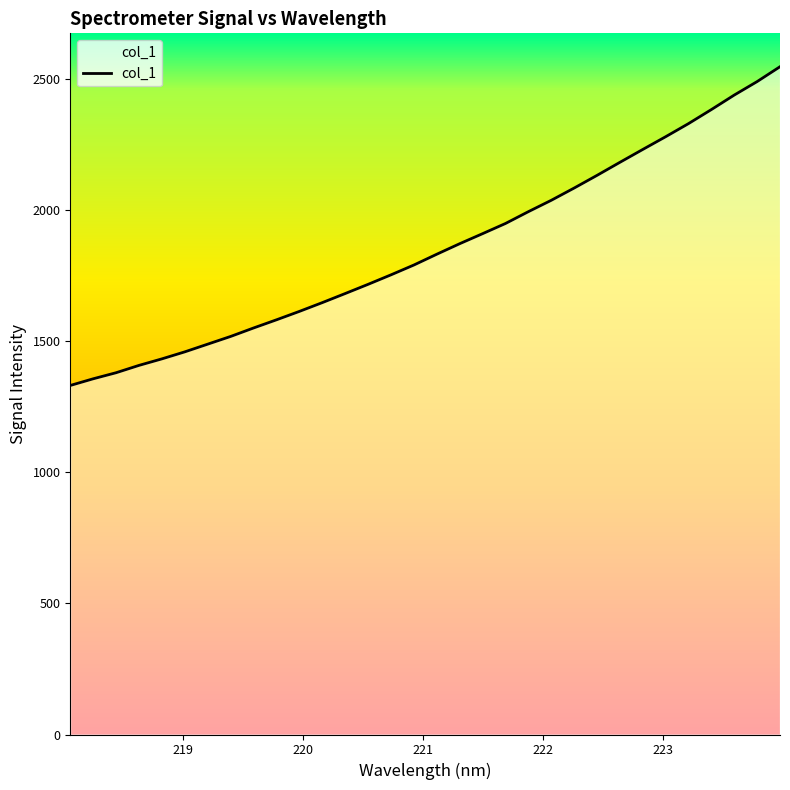

What is the difference between the maximum and minimum values?

1215.3